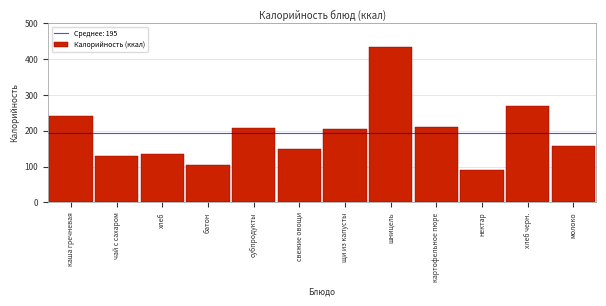

Reading left to right, what are all the values shown in this chart?

каша гречневая=240	чай с сахаром=130	хлеб=134	батон=105	субпродукты=209	свежие овощи=148	щи из капусты=204	шницель=435	картофельное пюре=212	нектар=92	хлеб черн.=269	молоко=157